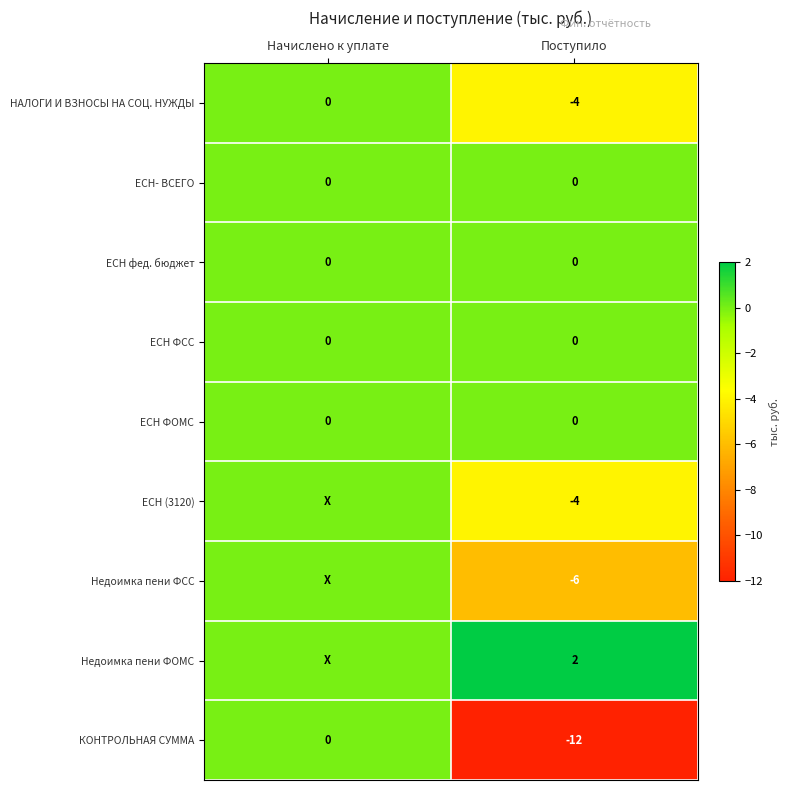

At how many categories does at least one series exceed -8?

2